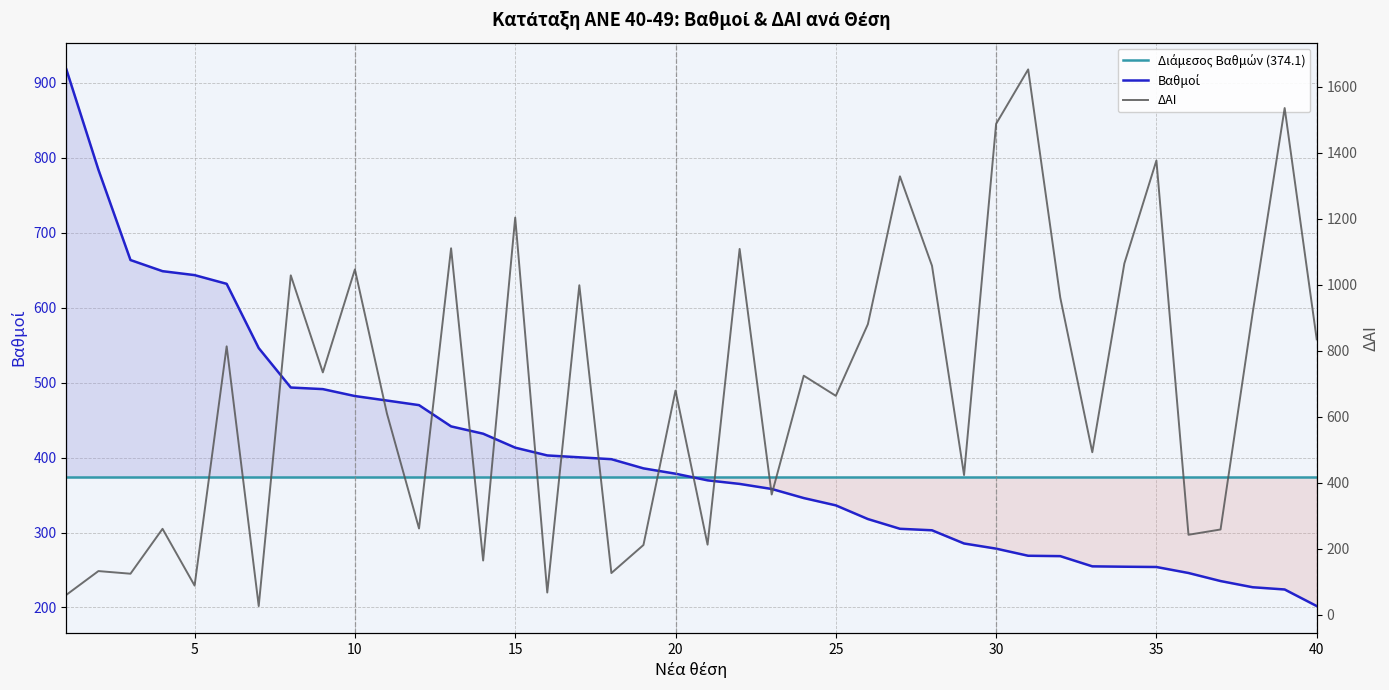

Read the Βαθμοί value at 32.

268.5